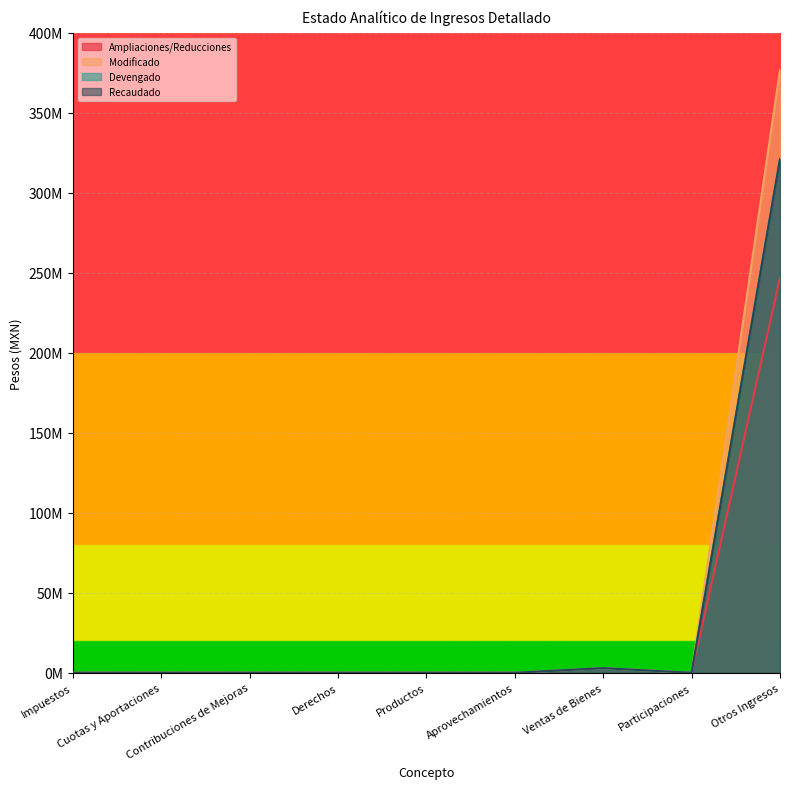

Rank the series at Productos from highest to lowest value.

Ampliaciones/Reducciones, Modificado, Devengado, Recaudado